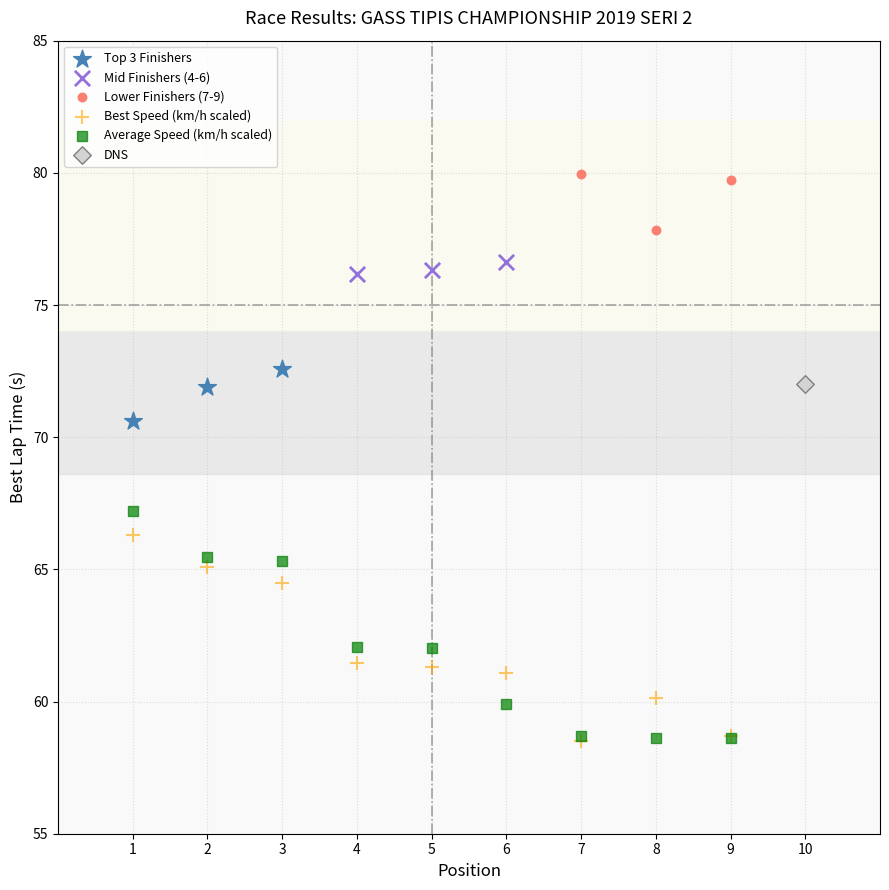

Which series contains the highest Y value?

Lower Finishers (7-9)